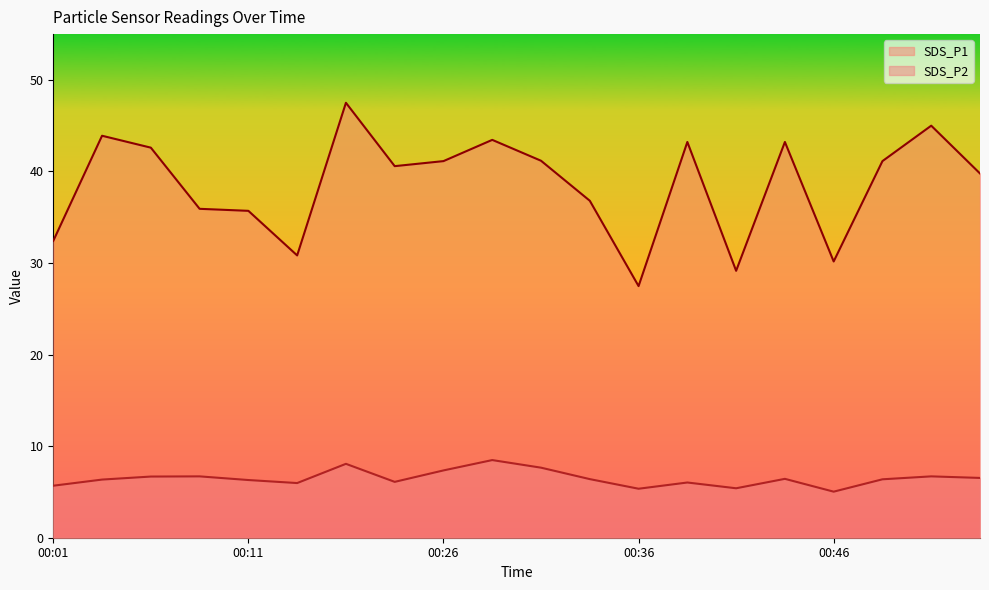

What is the value of the SDS_P2 point at the 3rd from the left?

6.7